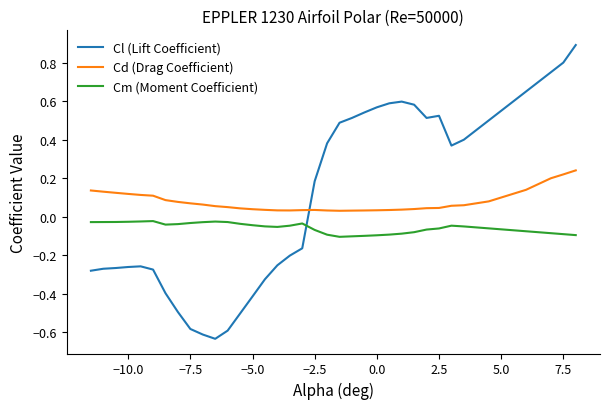

What is the difference between the maximum and minimum values in the Cl (Lift Coefficient) series?

1.5